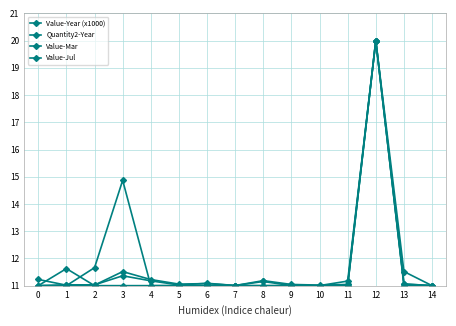

Is it true that Value-Year (x1000) equals 10.6 at 12?

False